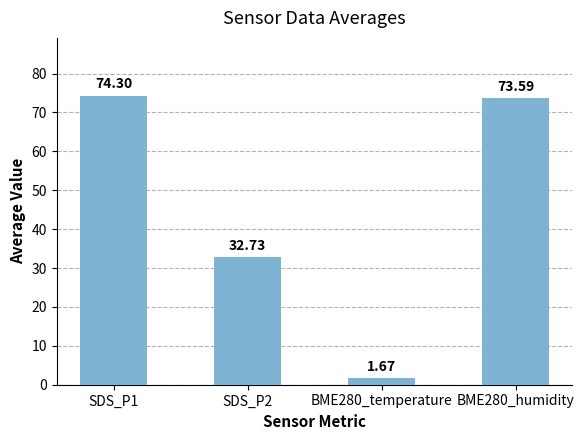

What position from the left is SDS_P1?

1